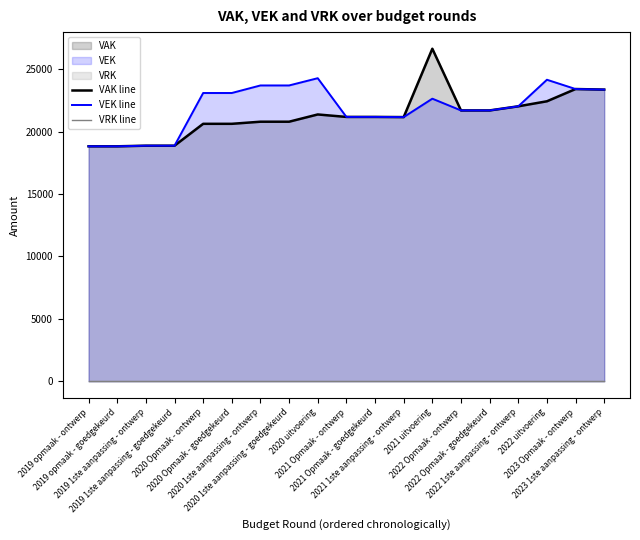

Between which two adjacent categories do VAK line and VEK line first intersect?

2019 1ste aanpassing - goedgekeurd and 2020 Opmaak - ontwerp